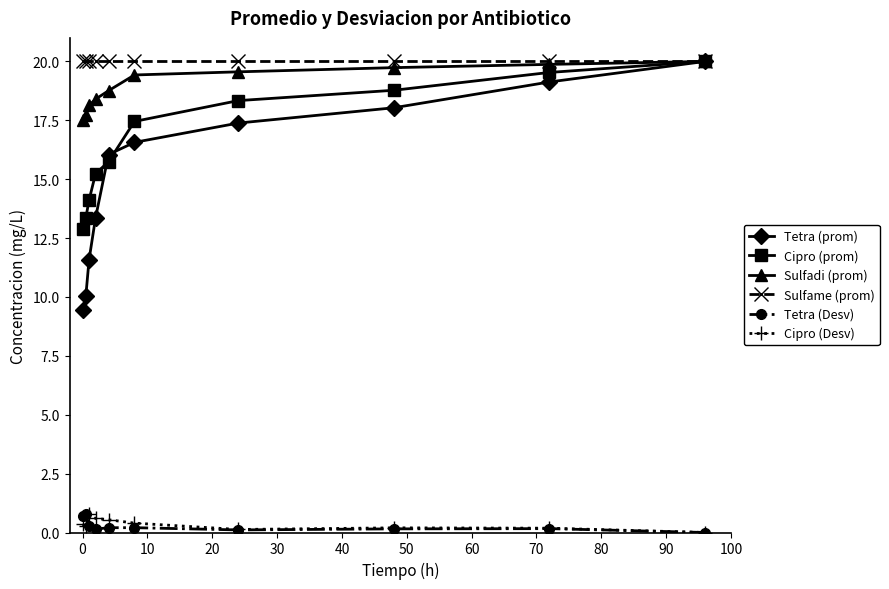

At how many categories does at least one series exceed 15?

10